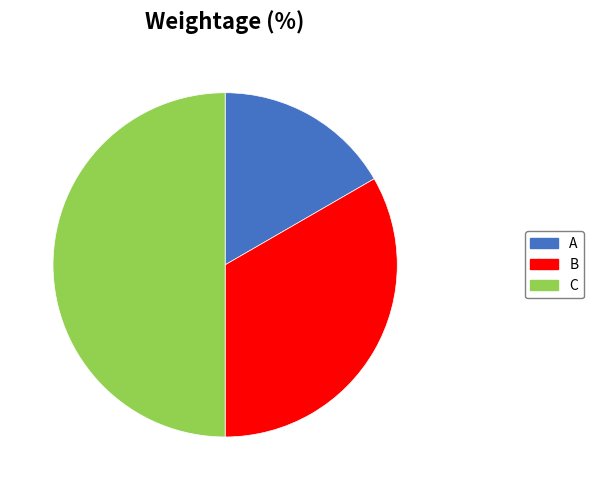

Approximately how many times larger is the value at B compared to C?

0.7